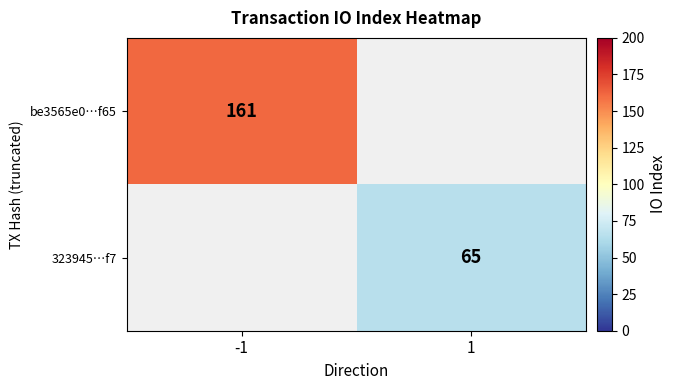

The value of 323945…f7 at 1 is 33. True or false?

False